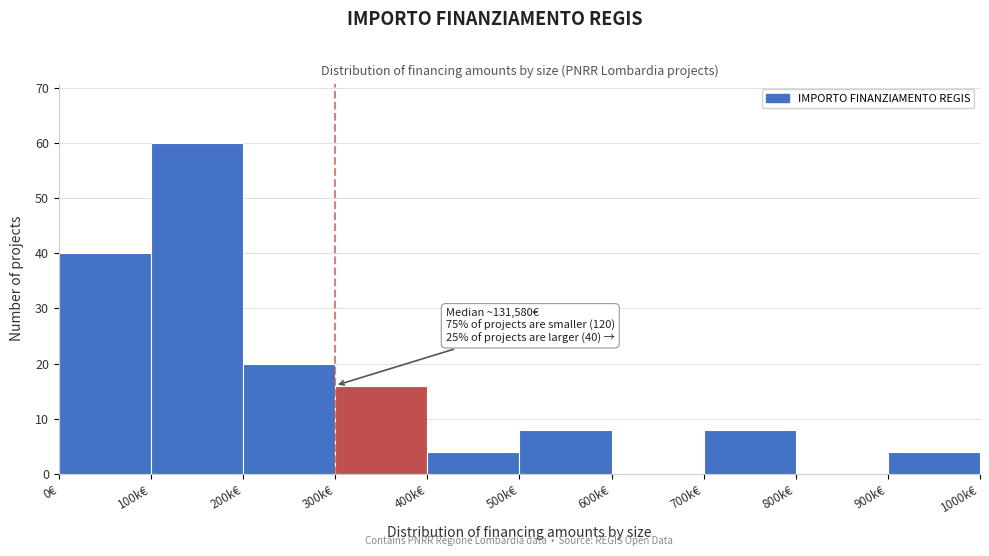

Reading left to right, transcribe all the data shown in this chart.

0€=40	100k€=60	200k€=20	300k€=16	400k€=4	500k€=8	600k€=0	700k€=8	800k€=0	900k€=4